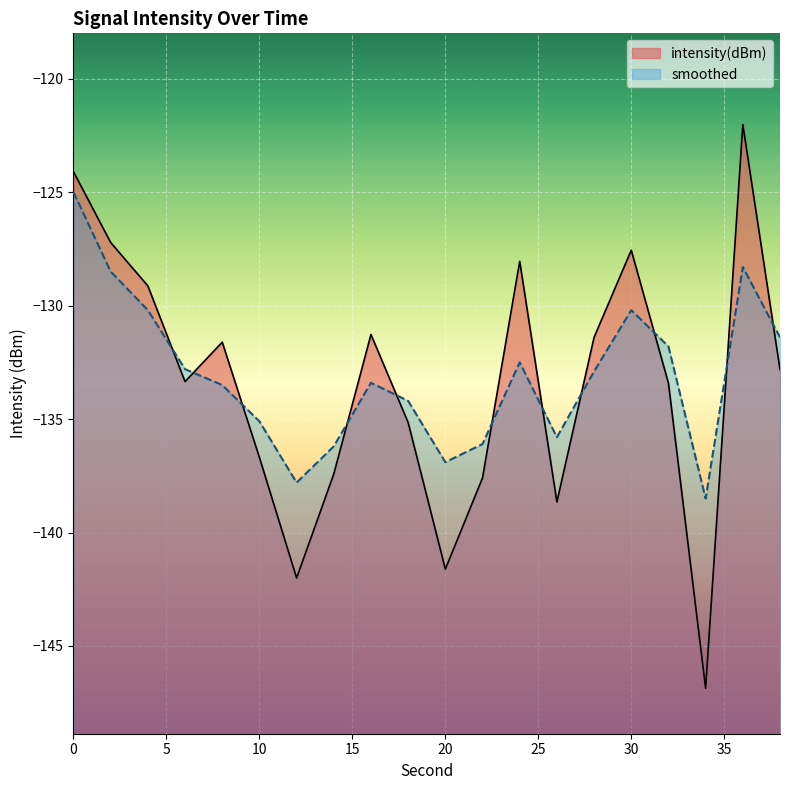

Rank the categories by smoothed value from lowest to highest.

34, 12, 20, 14, 22, 26, 10, 18, 8, 16, 28, 6, 24, 32, 38, 4, 30, 2, 36, 0